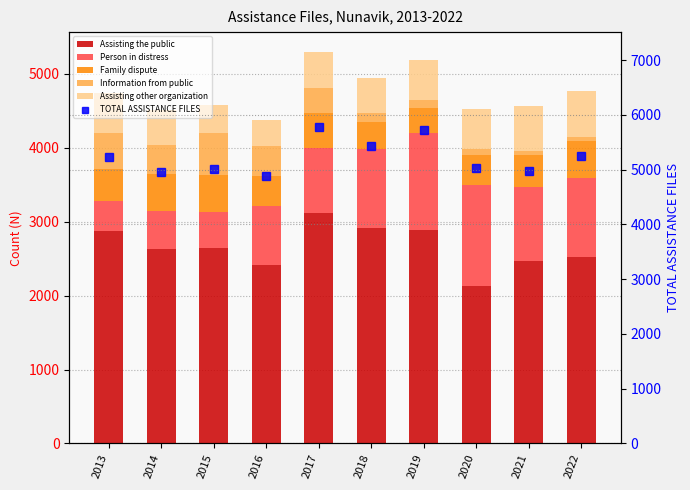

What is the total value across all series at 2022?

10018